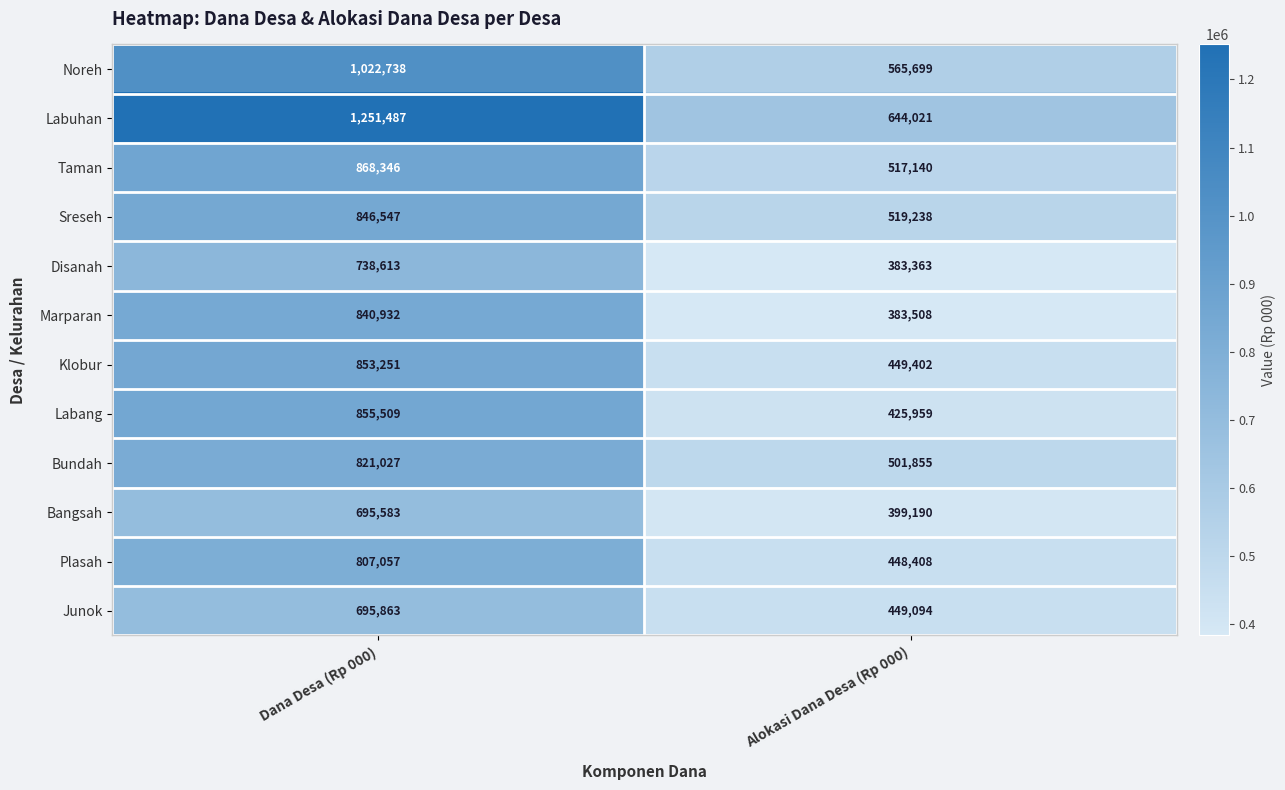

What is the average value of the Bundah series?

661441